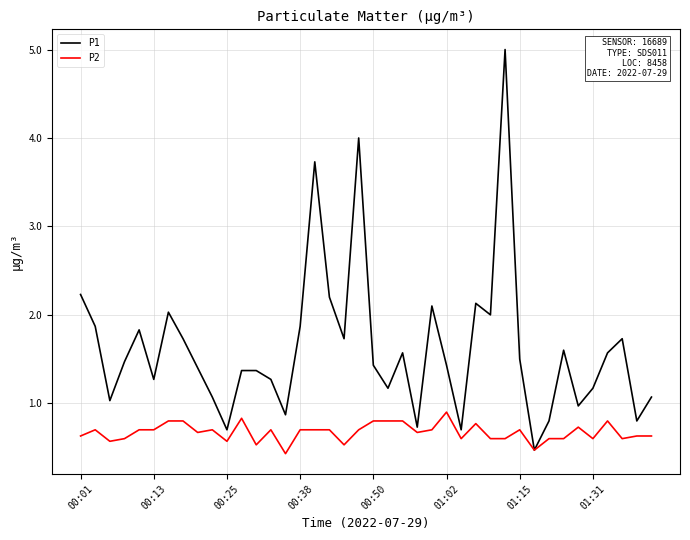

Which series has the largest total across all categories?

P1